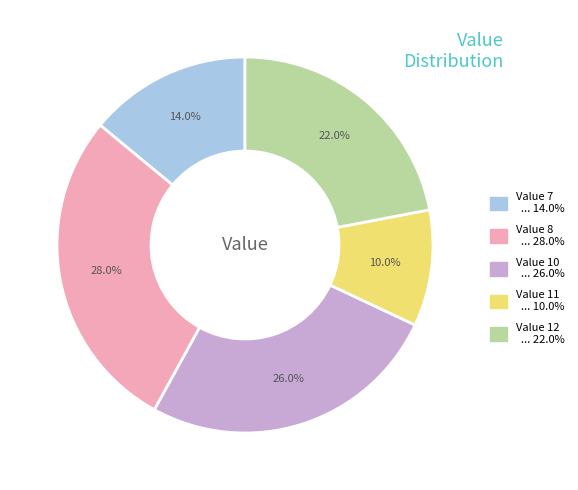

Is there a majority slice in this chart?

No